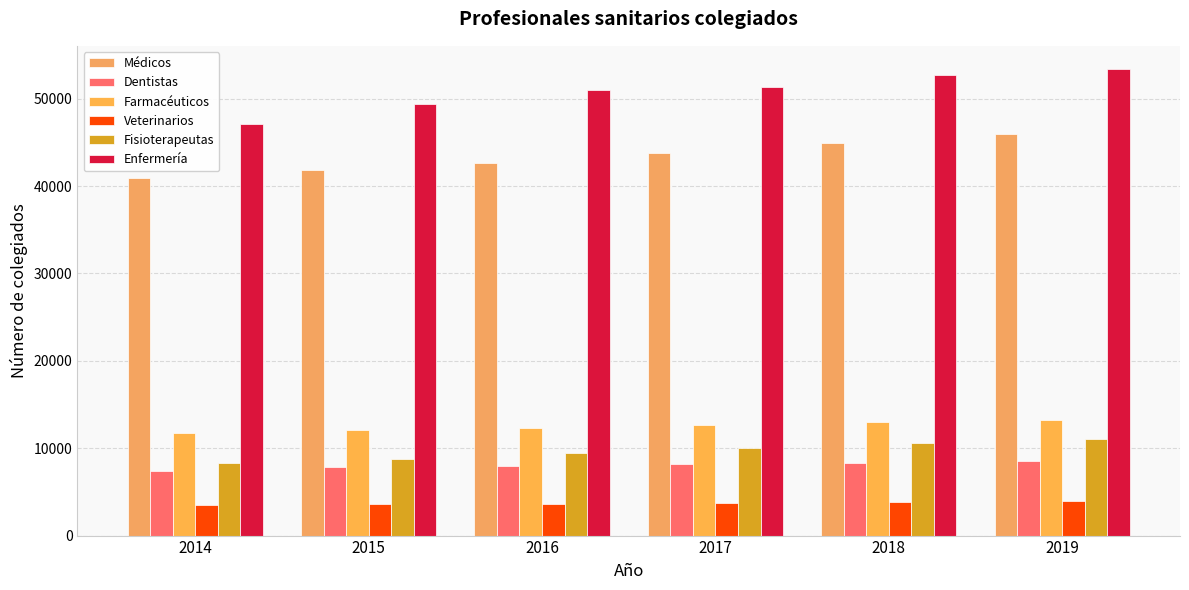

How many data points in Veterinarios are less than 3743?

3